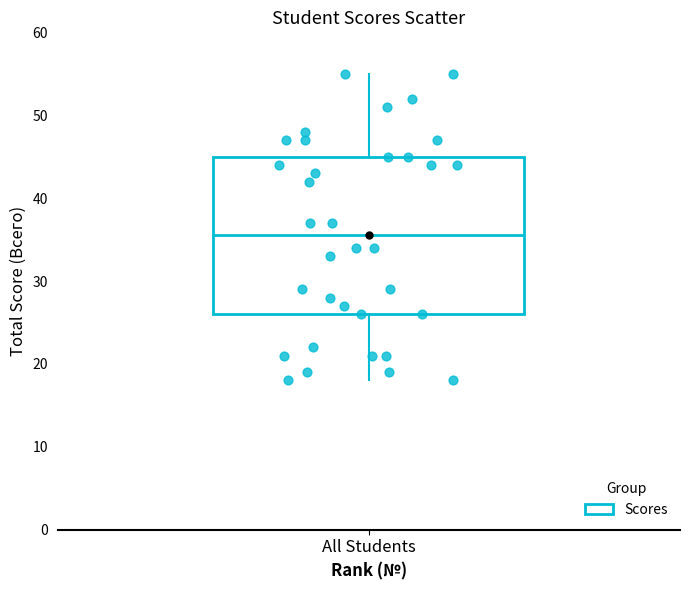

What is the range of Y values (max minus min)?

37